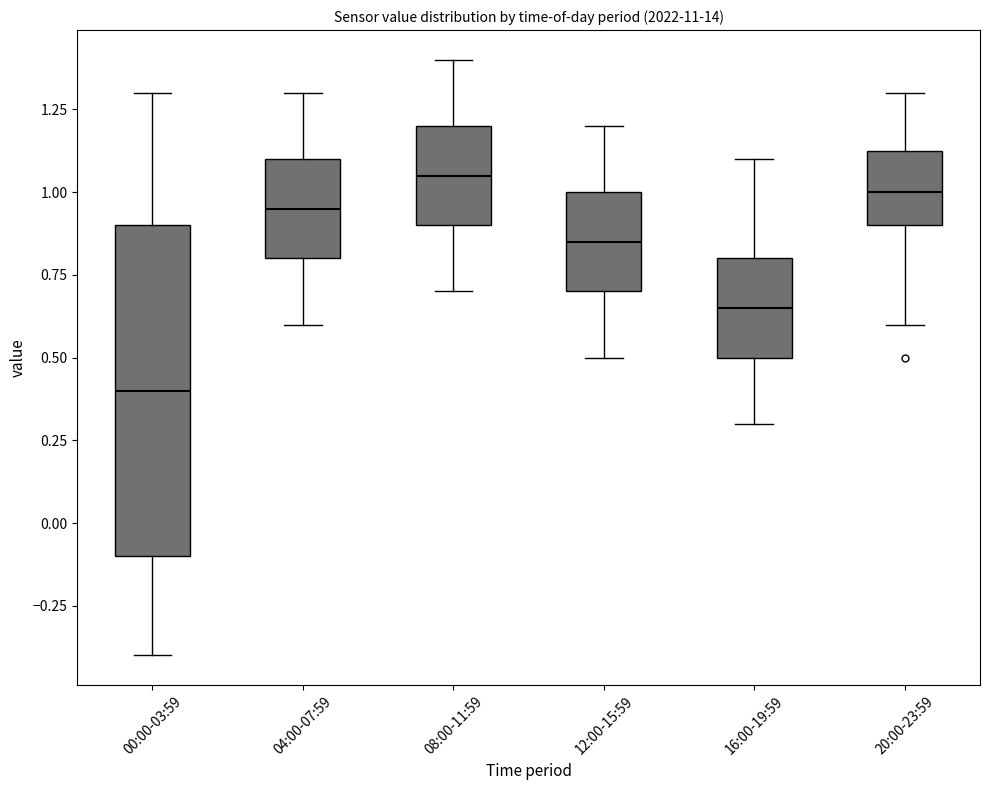

Reading left to right, read every box against the y-axis: the position of its median line, the range the box covers, and the ends of its whiskers. The values are not printed on the chart, so give them approximately, as read against the axis.

00:00-03:59: median 0.40, box -0.10 to 0.90, whiskers -0.40 to 1.30
04:00-07:59: median 0.95, box 0.80 to 1.10, whiskers 0.60 to 1.30
08:00-11:59: median 1.05, box 0.90 to 1.20, whiskers 0.70 to 1.40
12:00-15:59: median 0.85, box 0.70 to 1.00, whiskers 0.50 to 1.20
16:00-19:59: median 0.65, box 0.50 to 0.80, whiskers 0.30 to 1.10
20:00-23:59: median 1.00, box 0.90 to 1.15, whiskers 0.60 to 1.30